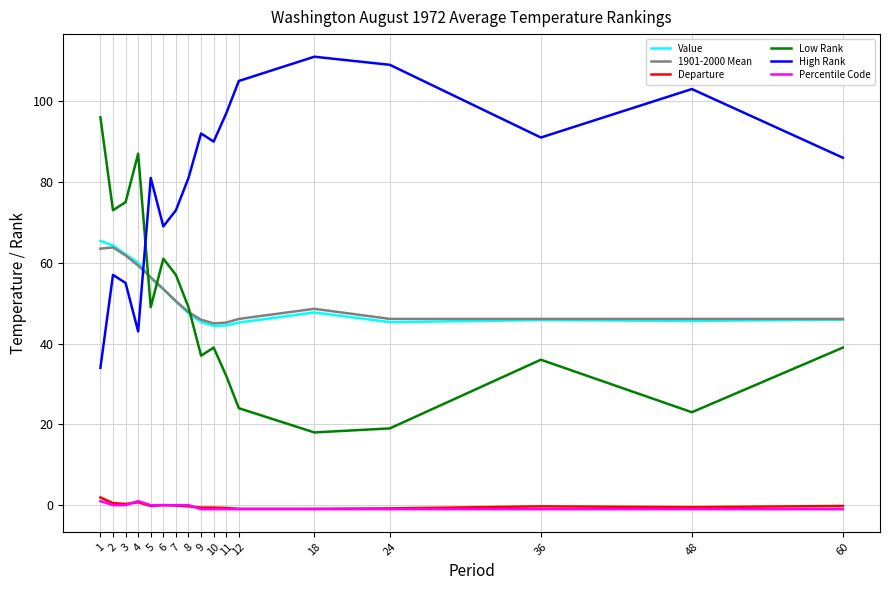

How many interior local peaks does the Low Rank series have?

4